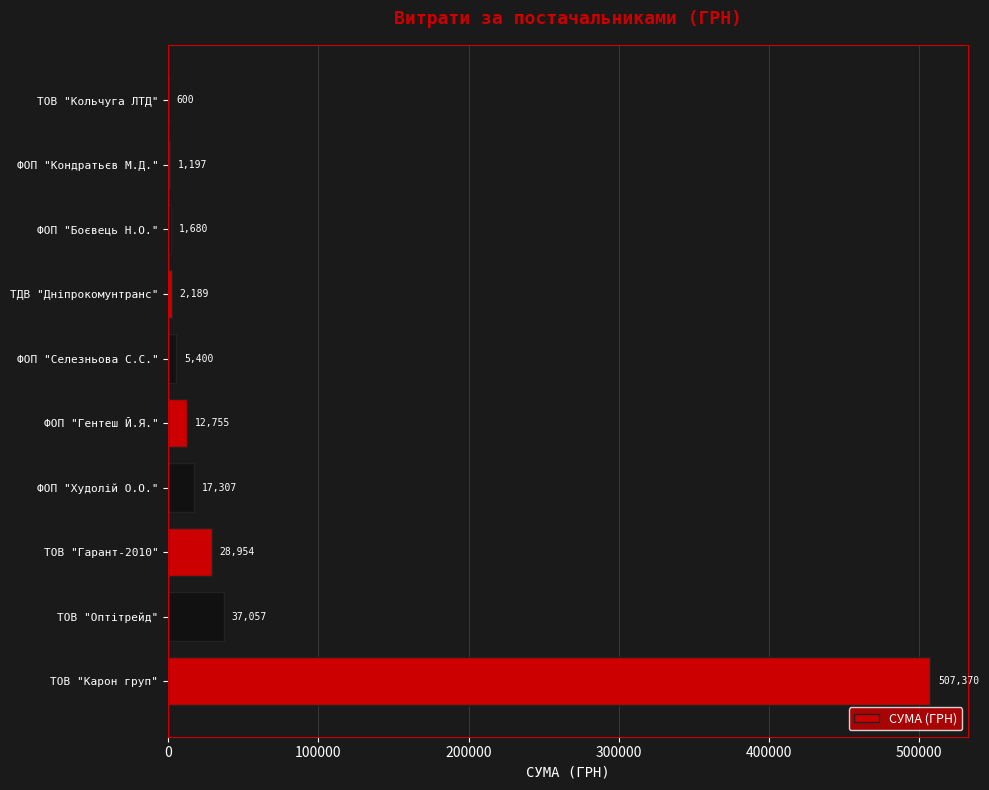

What is the sum of the values at ФОП "Кондратьєв М.Д." and ФОП "Боєвець Н.О."?

2877.0